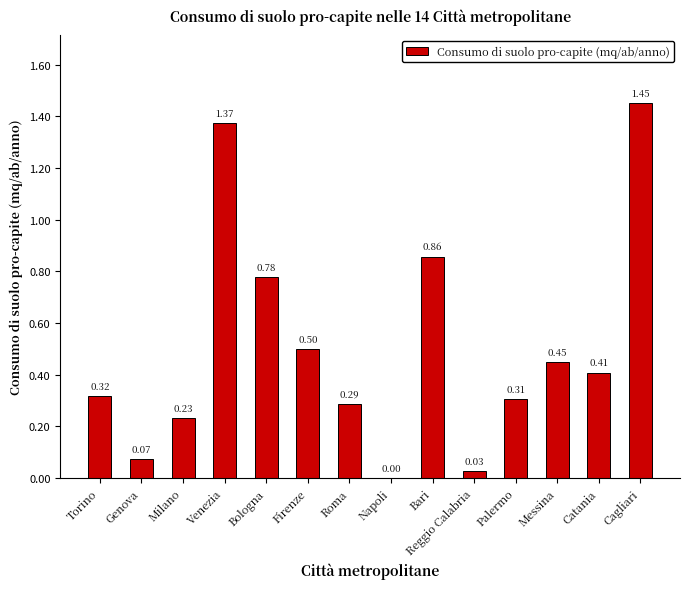

Where is the data nearest to the value 0?

Napoli